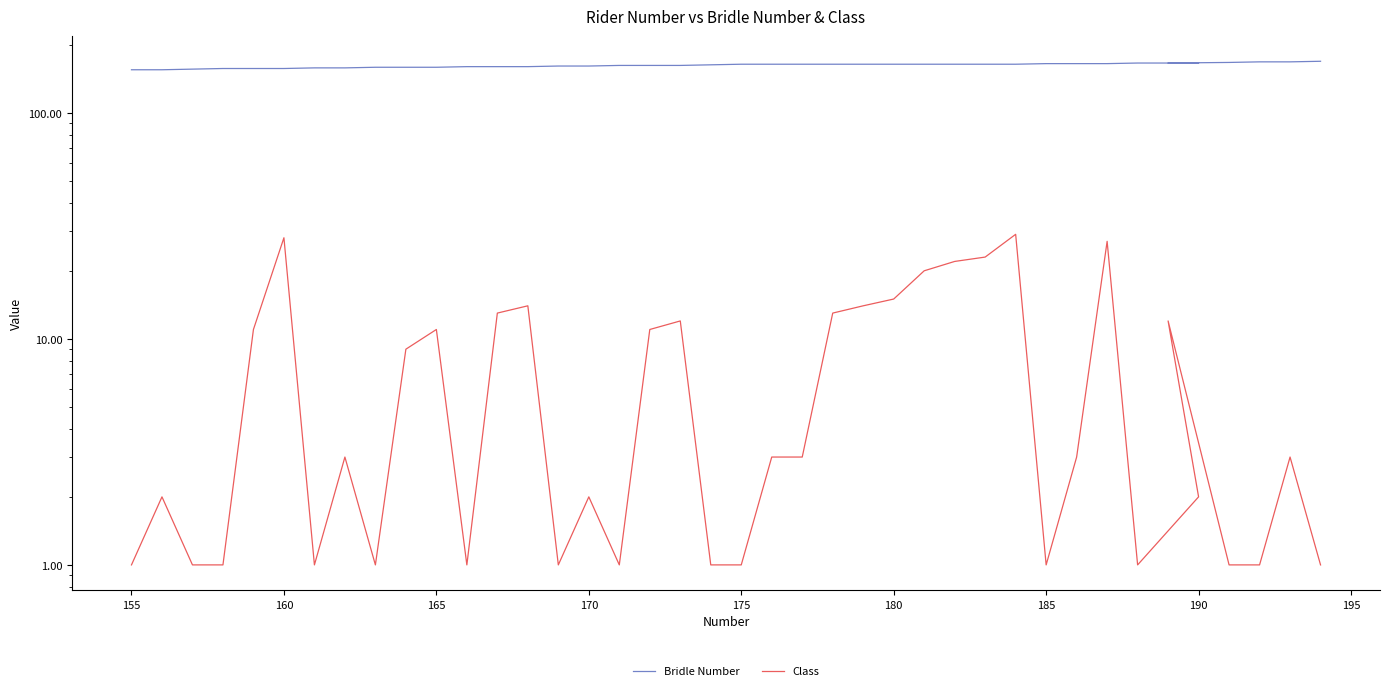

True or false: Class and Bridle Number cross at least once.

False